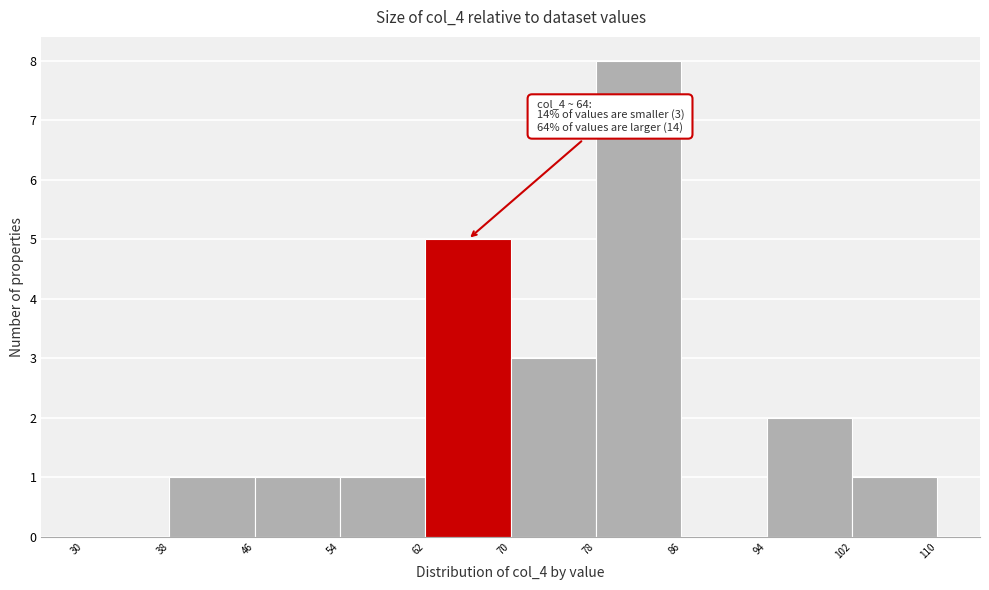

Which range on the x-axis has the tallest bar?

78 to 86